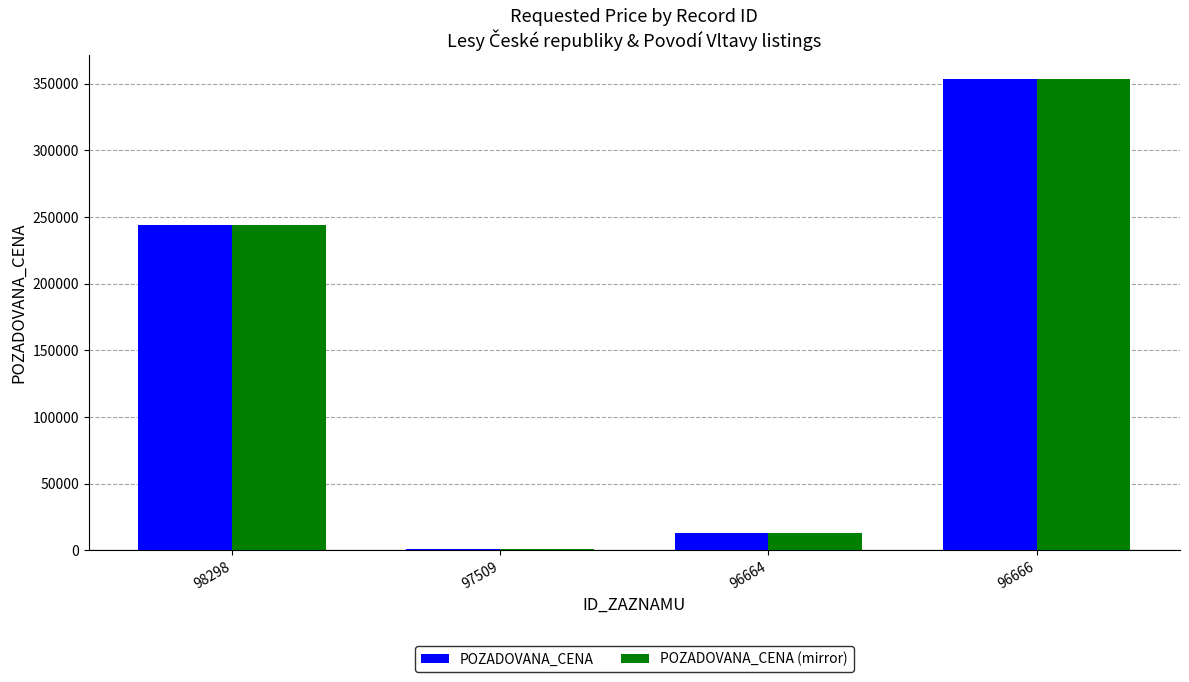

What is the sum of the POZADOVANA_CENA values at 96664 and 98298?

256780